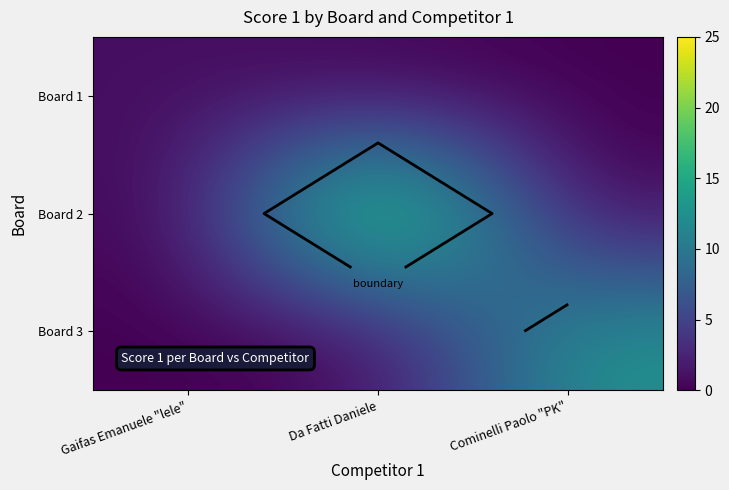

True or false: Board 3 has a value of 13 at Cominelli Paolo "PK".

True